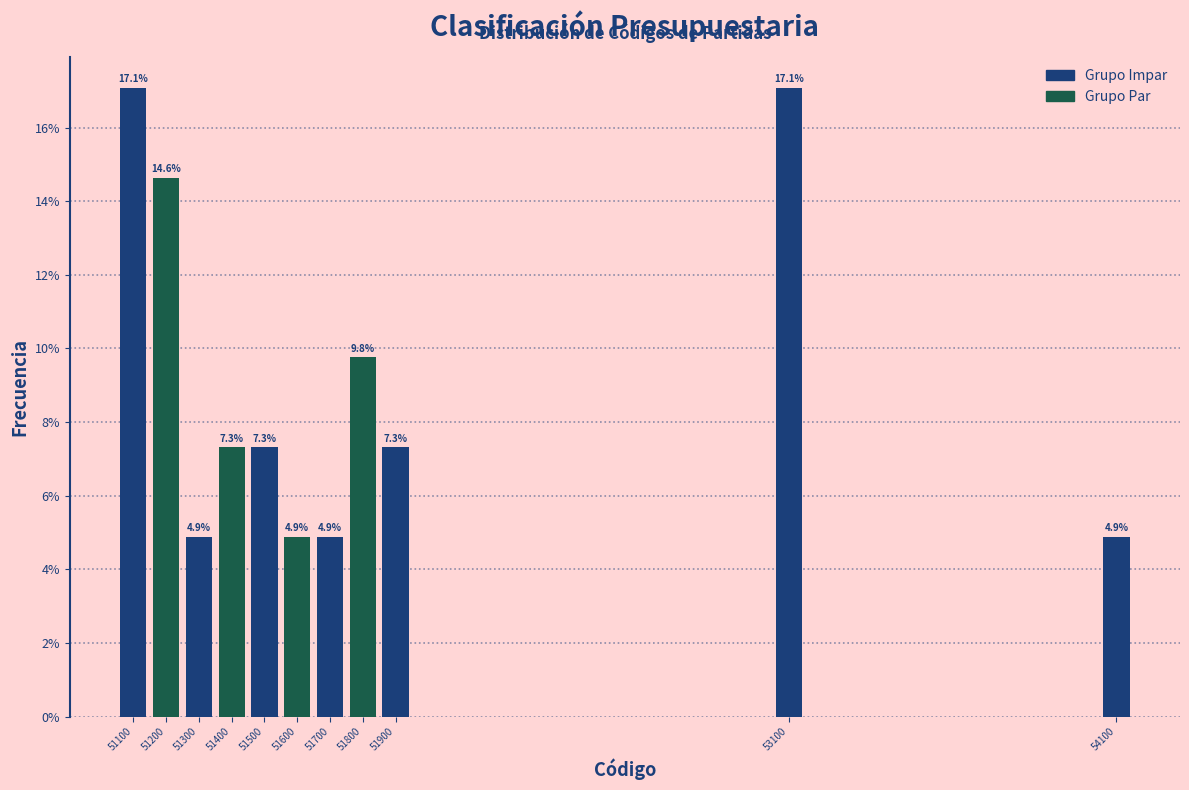

Reading right to left, transcribe all the data shown in this chart.

4.9	17.1	7.3	9.8	4.9	4.9	7.3	7.3	4.9	14.6	17.1